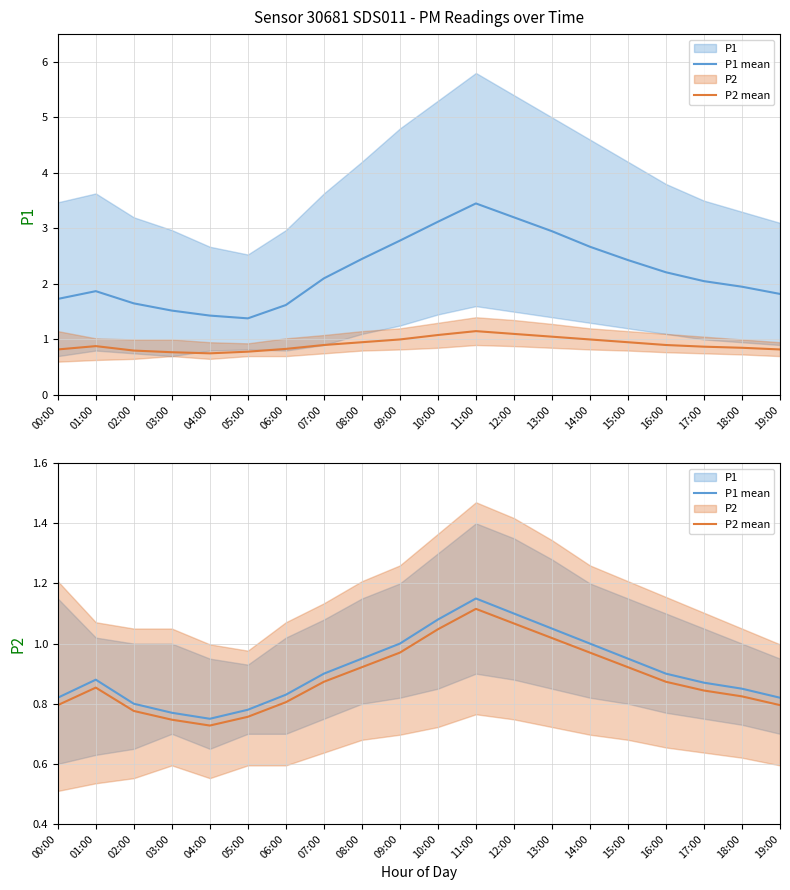

How many data points does each series have?

20